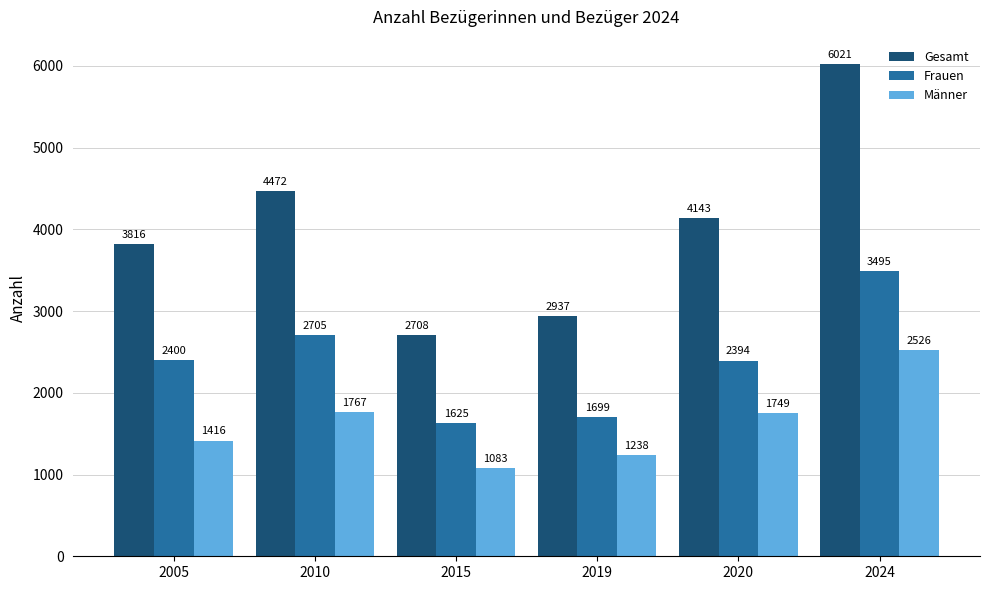

The Frauen series shows 2400 at 2005. True or false?

True